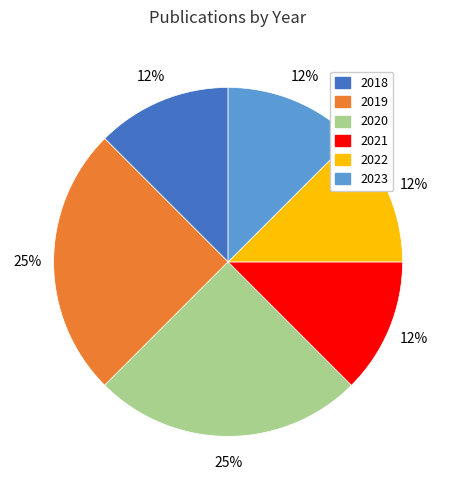

Does 2023 represent more than half of the total?

No